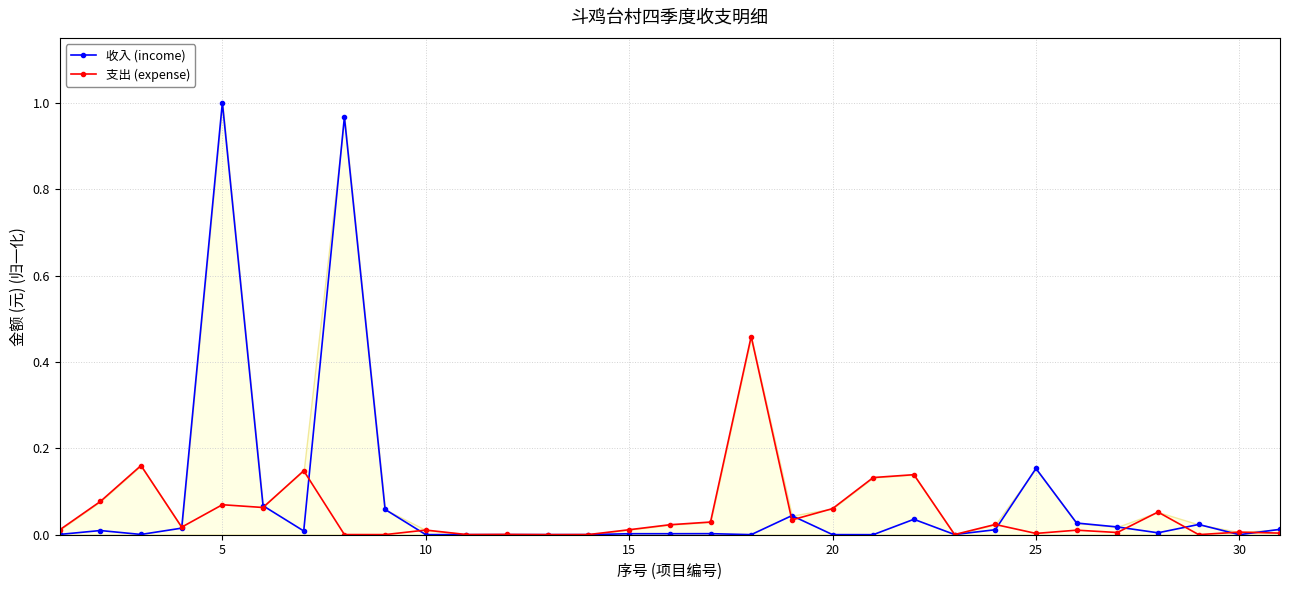

Which category has the highest value in the 收入 (income) series?

5